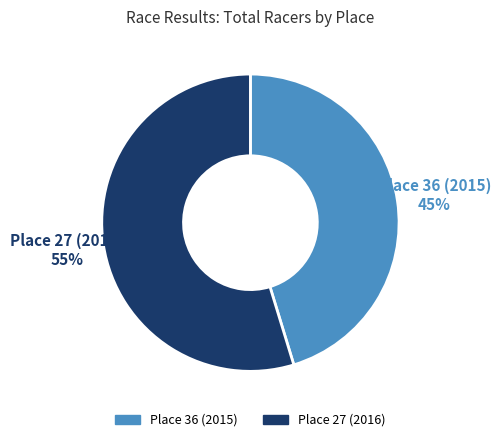

What is the ratio of the value at Place 27 (2016) to the value at Place 36 (2015)?

1.2